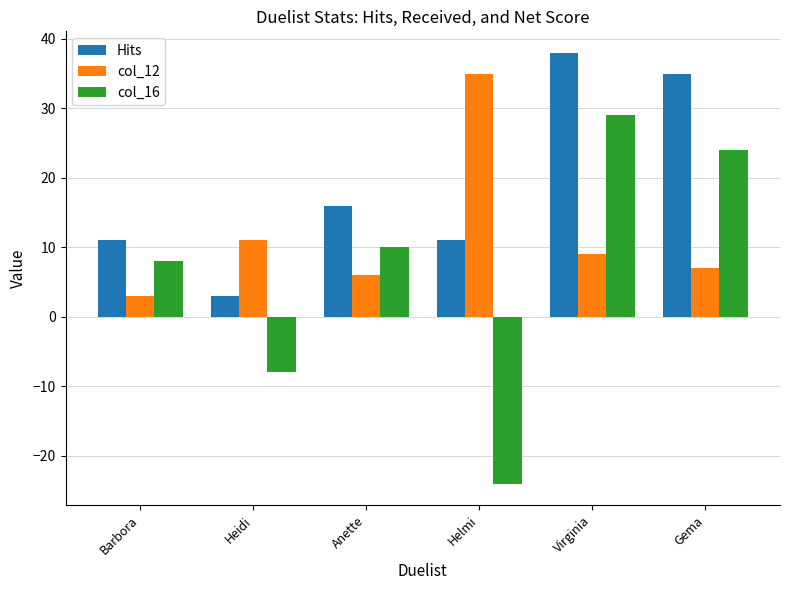

What is the sum of the col_16 values at Heidi and Virginia?

21